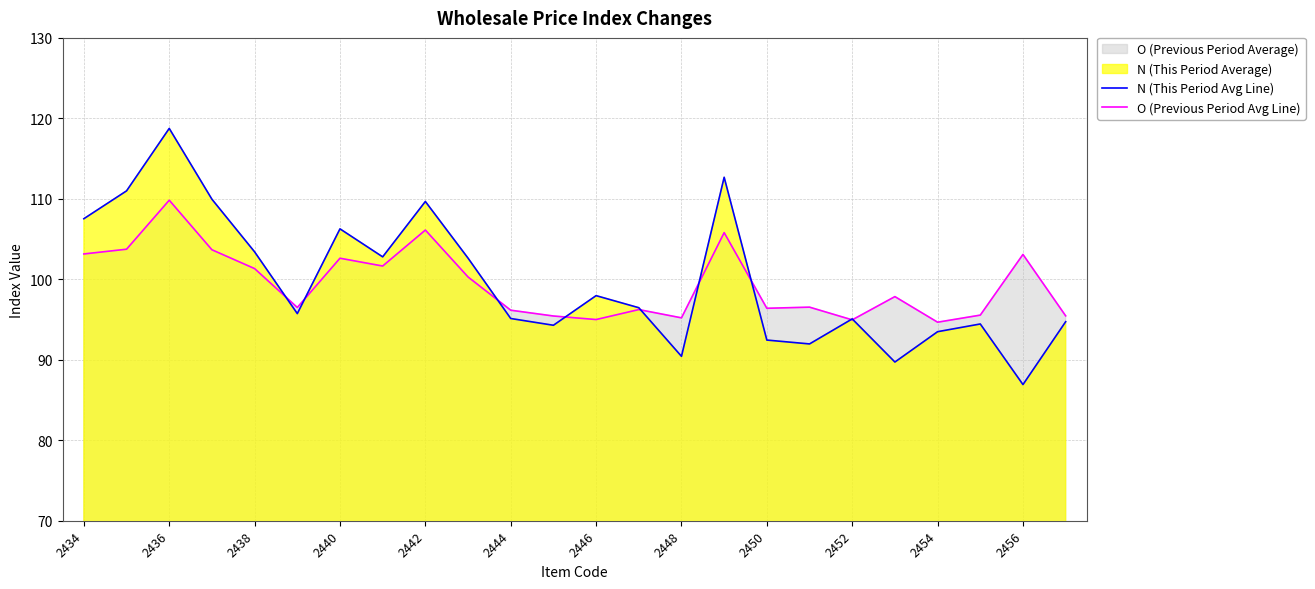

What value does the N (This Period Avg Line) series have at 15?

112.7